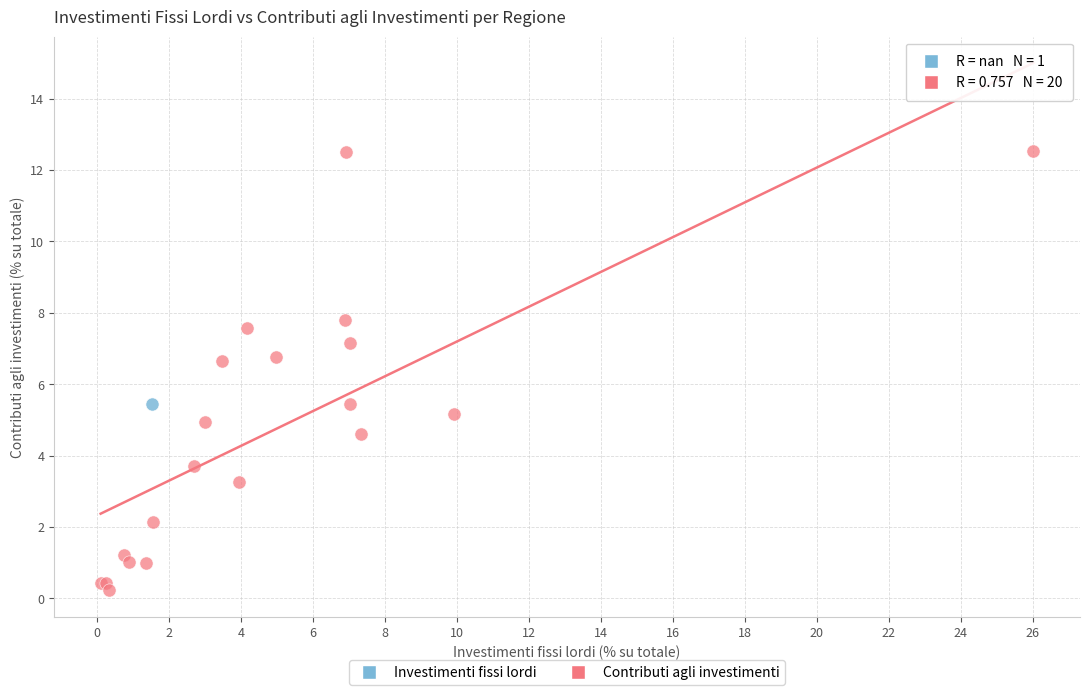

What are all the series names shown in the legend?

Investimenti fissi lordi, Contributi agli investimenti